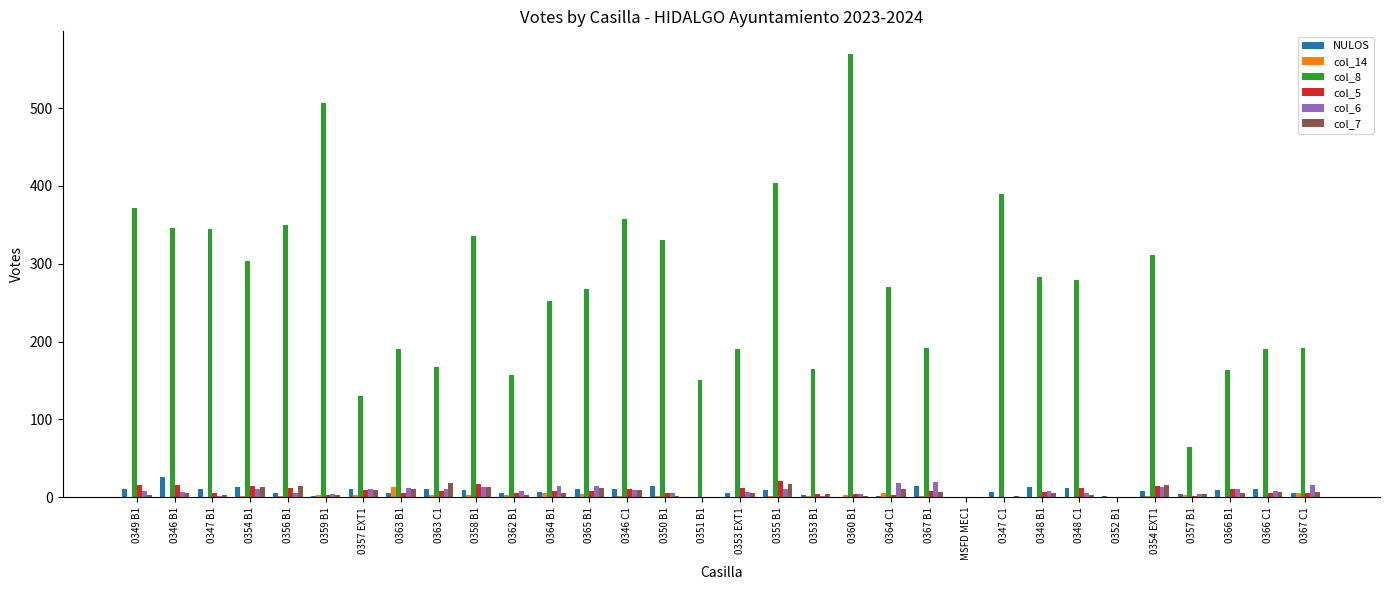

Is the value of col_6 at 0346 B1 greater than the value of col_8 at 0353 EXT1?

No